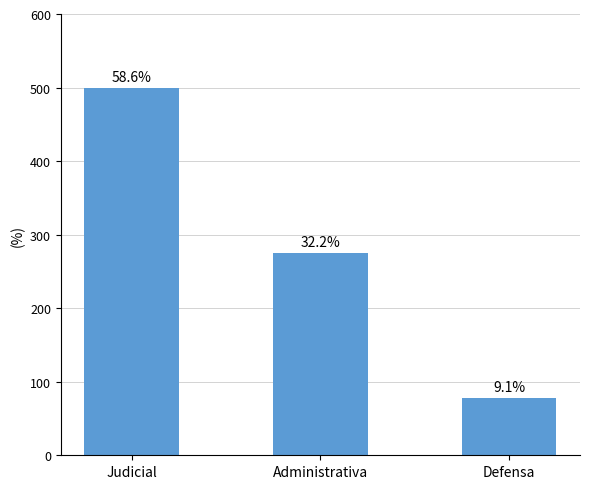

Where is the data nearest to the value 289?

Administrativa